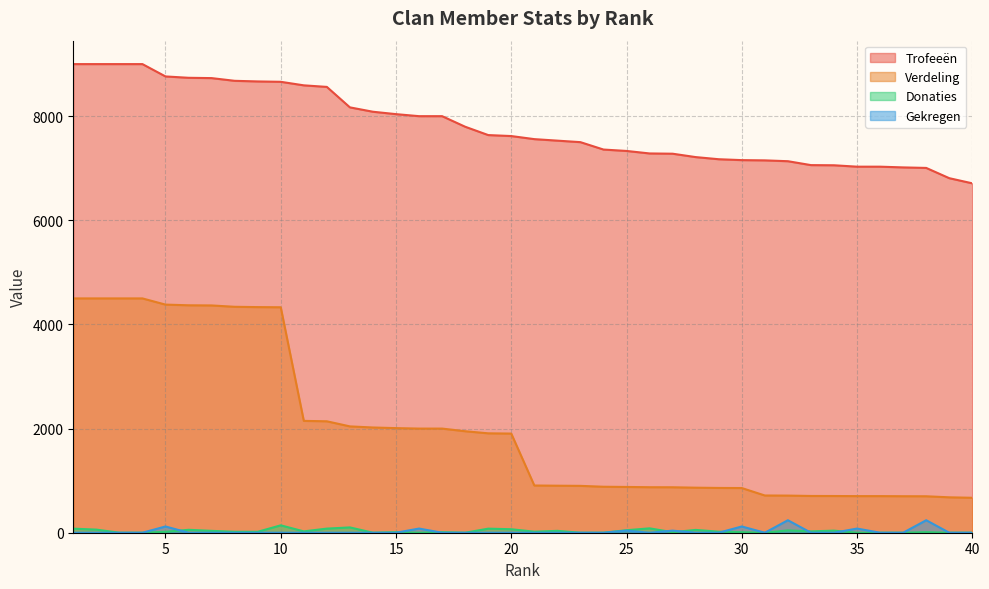

At which label does Verdeling first exceed 1904?

1